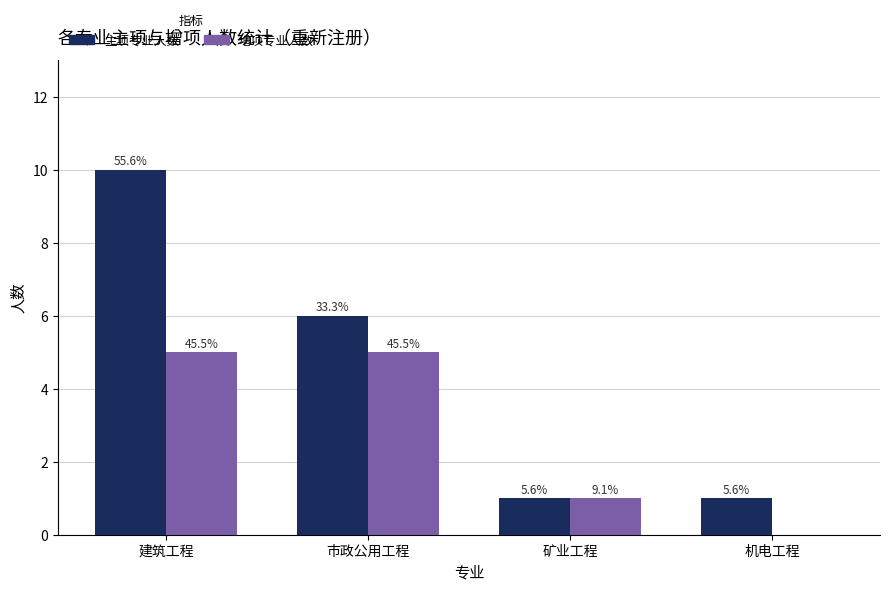

Are the bars horizontal?

No